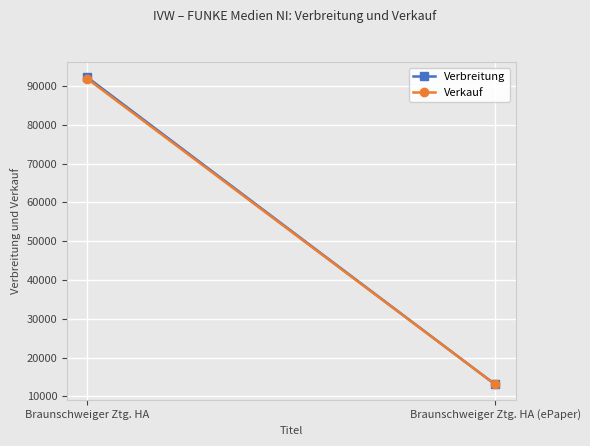

The value of Verkauf at Braunschweiger Ztg. HA is 155161. True or false?

False